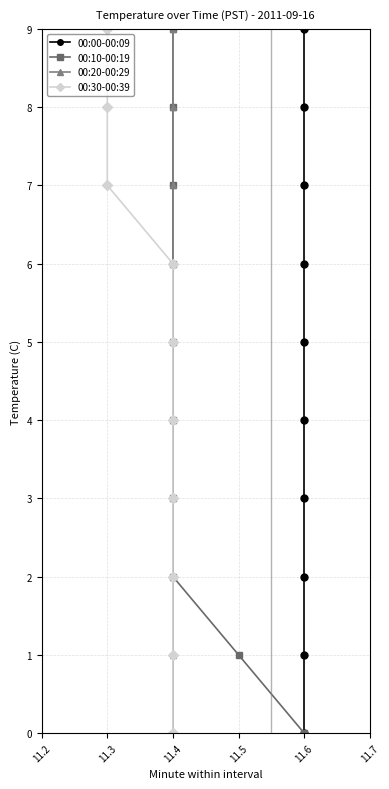

The 00:10-00:19 series shows 12 at 11.4. True or false?

False